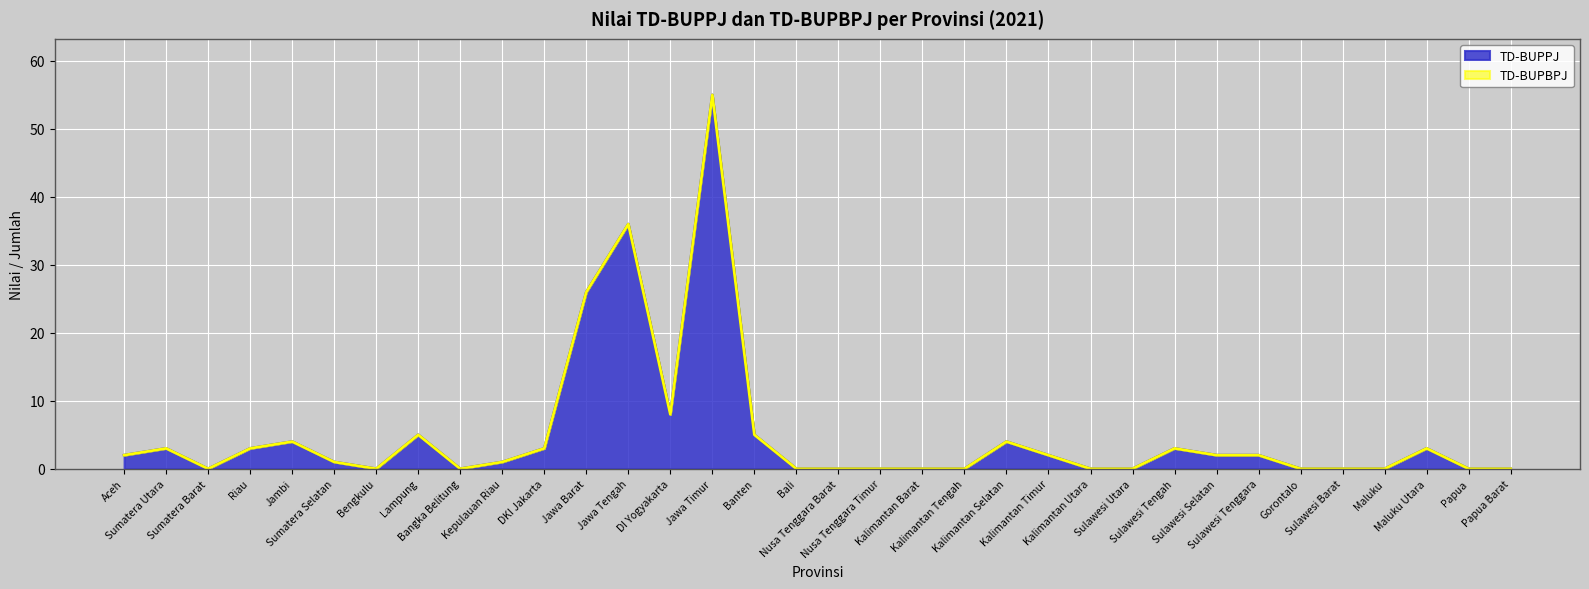

What is the difference between the maximum and second lowest values?

55